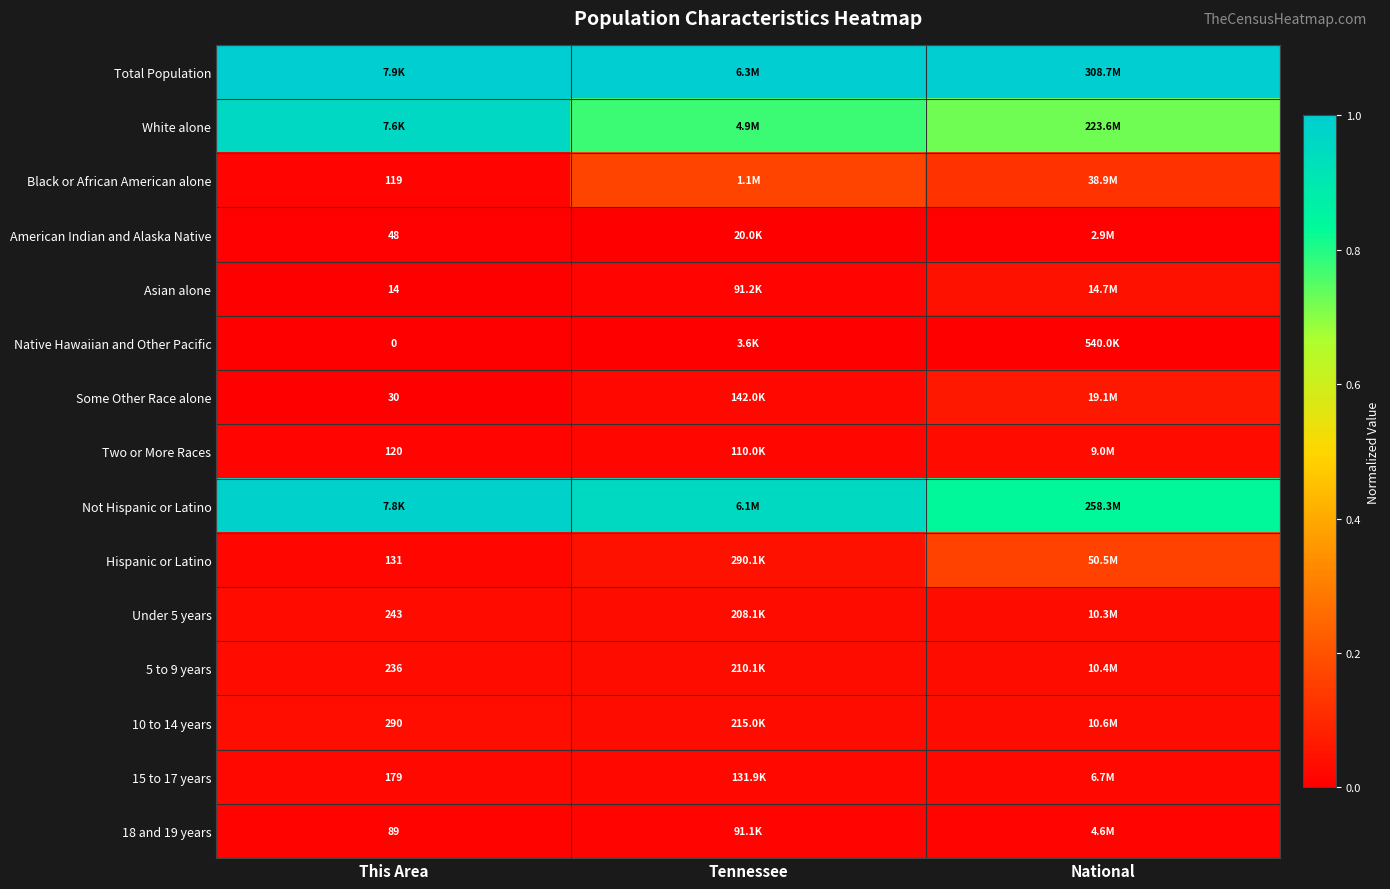

Where is Total Population nearest to the value 1?

This Area